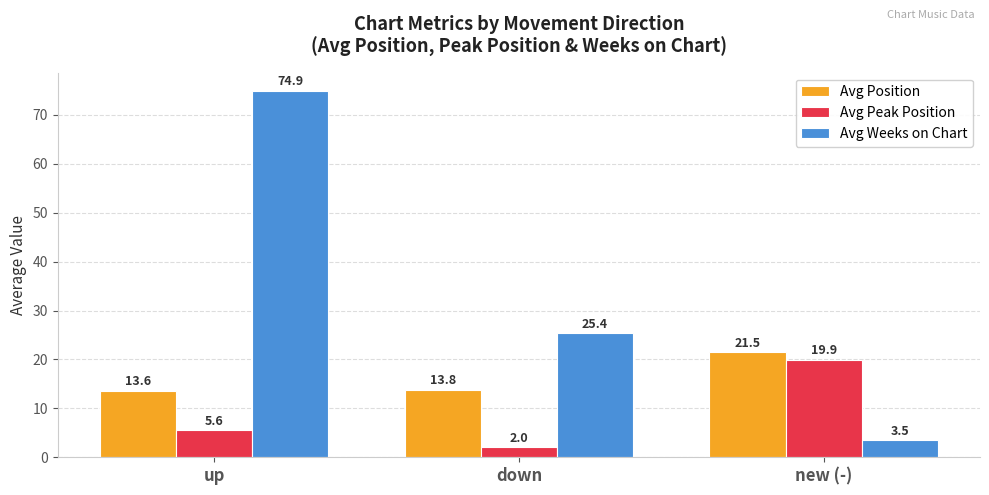

At which category is the sum across all series the highest?

up